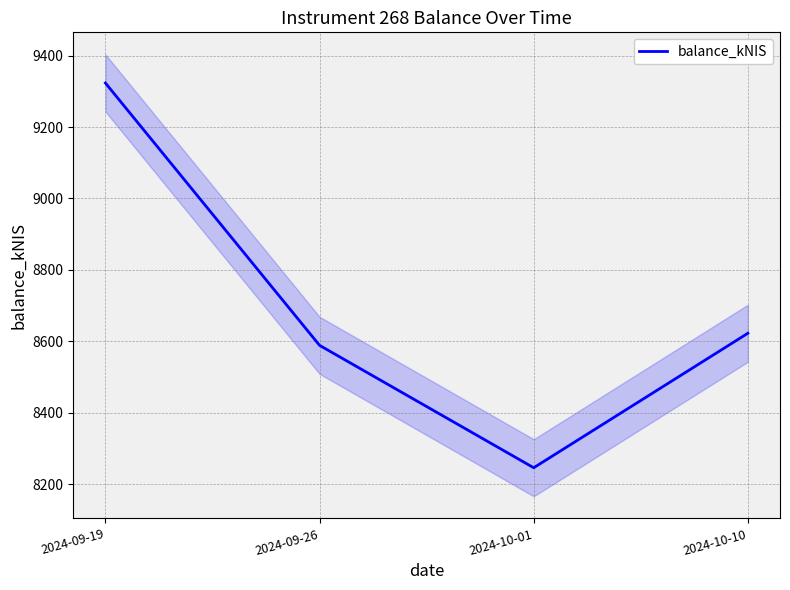

How many data points does each series have?

4